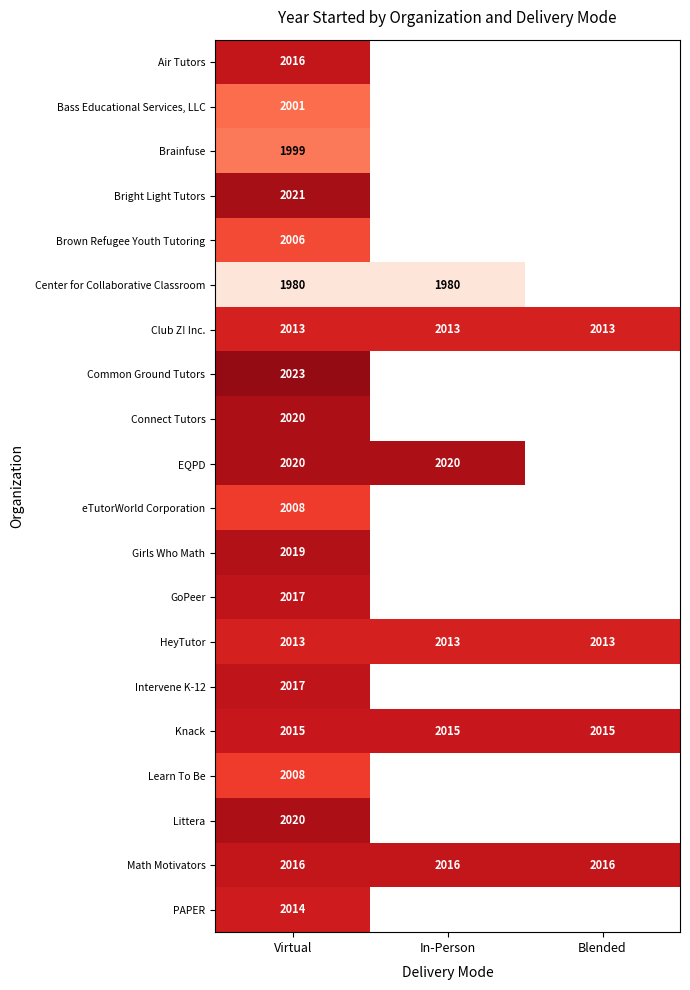

What is the minimum value shown in the chart?

1980.0